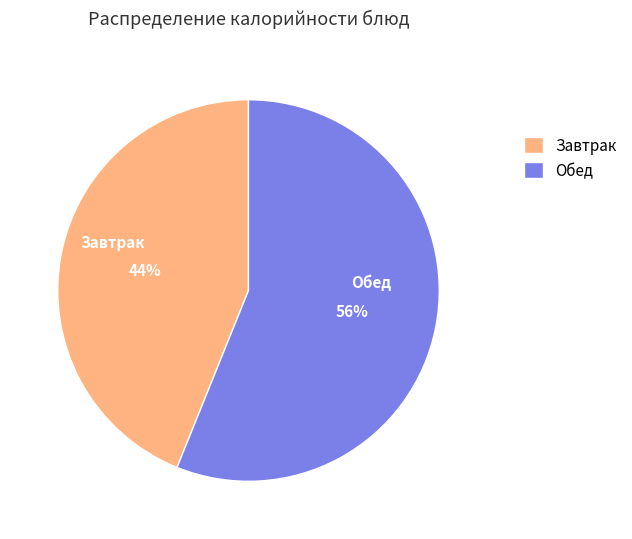

How many slices are in this pie chart?

2